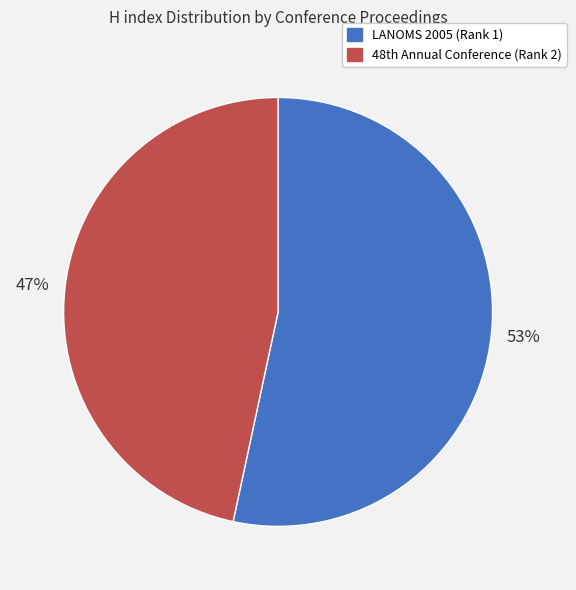

What is the majority slice?

LANOMS 2005 (Rank 1)